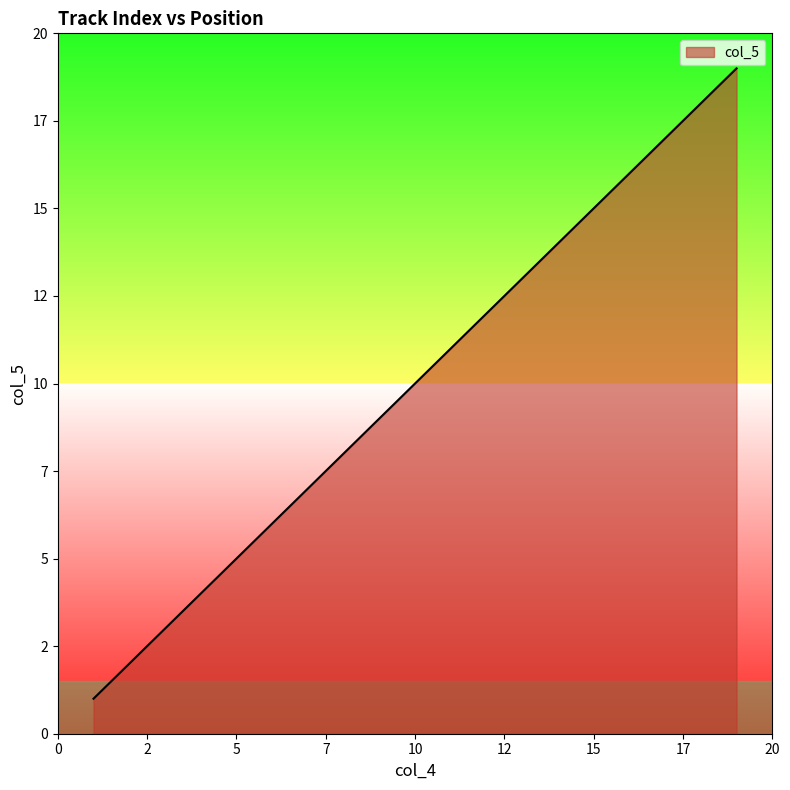

Does the chart display data point markers on the line(s)?

No